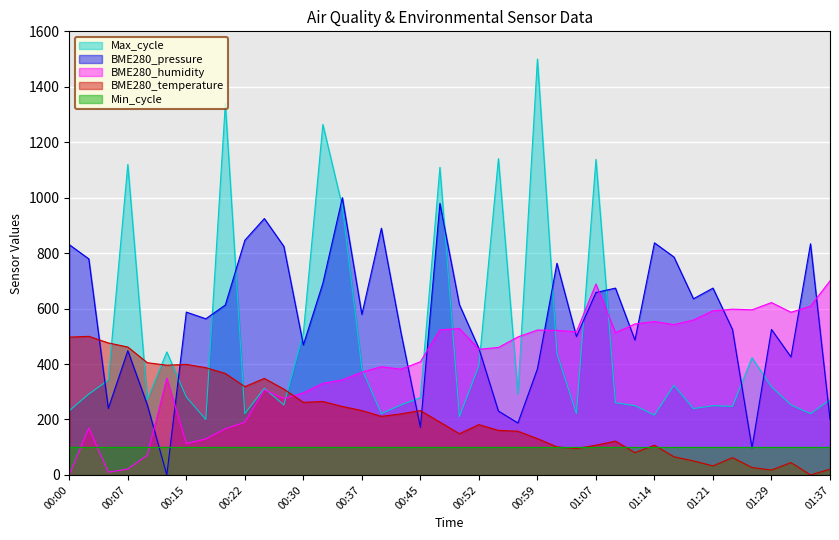

True or false: Max_cycle has a value of 221.0 at 00:22.

True